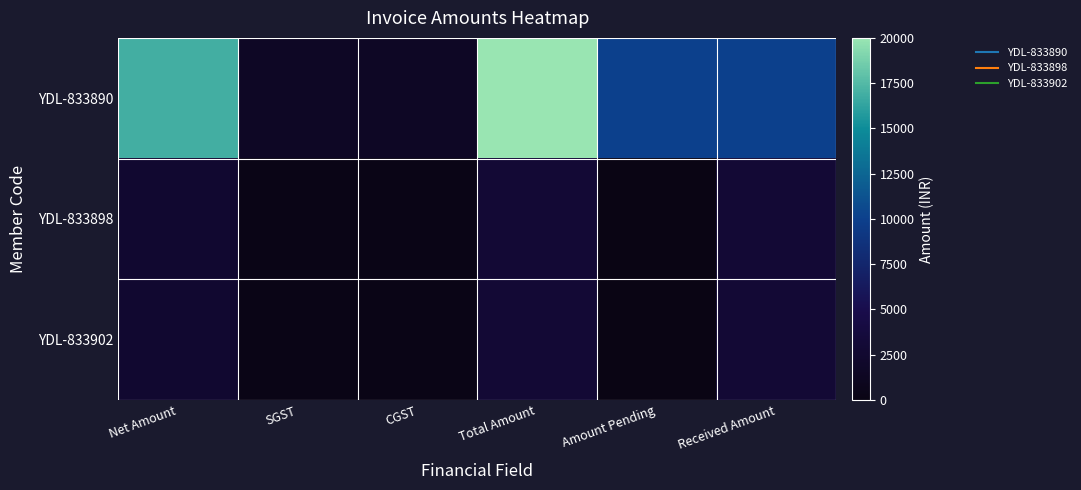

Reading right to left, what are all the values shown in this chart?

YDL-833890: Received Amount=10000.0	Amount Pending=10000.0	Total Amount=20000.0	CGST=1525.4	SGST=1525.4	Net Amount=16949.2
YDL-833898: Received Amount=3000.0	Amount Pending=0.0	Total Amount=3000.0	CGST=228.8	SGST=228.8	Net Amount=2542.4
YDL-833902: Received Amount=3000.0	Amount Pending=0.0	Total Amount=3000.0	CGST=228.8	SGST=228.8	Net Amount=2542.4